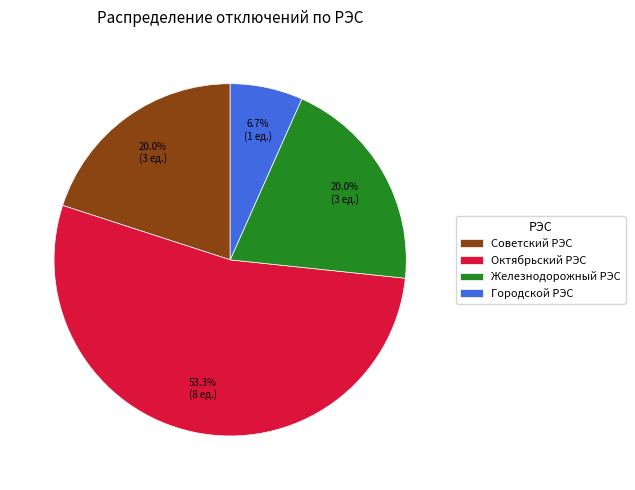

To the nearest percent, what percentage of the pie is Железнодорожный РЭС?

20%